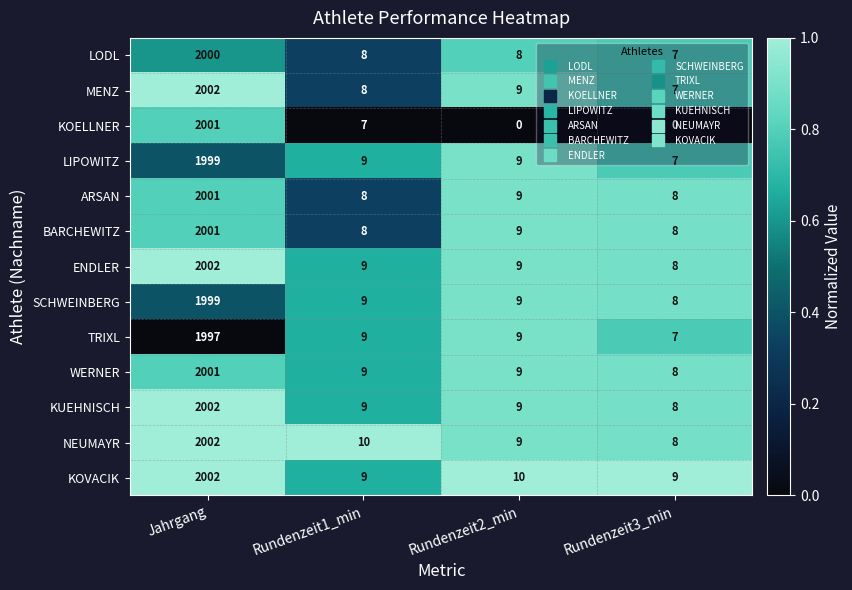

What is the sum of the LIPOWITZ values at Rundenzeit2_min and Jahrgang?

2008